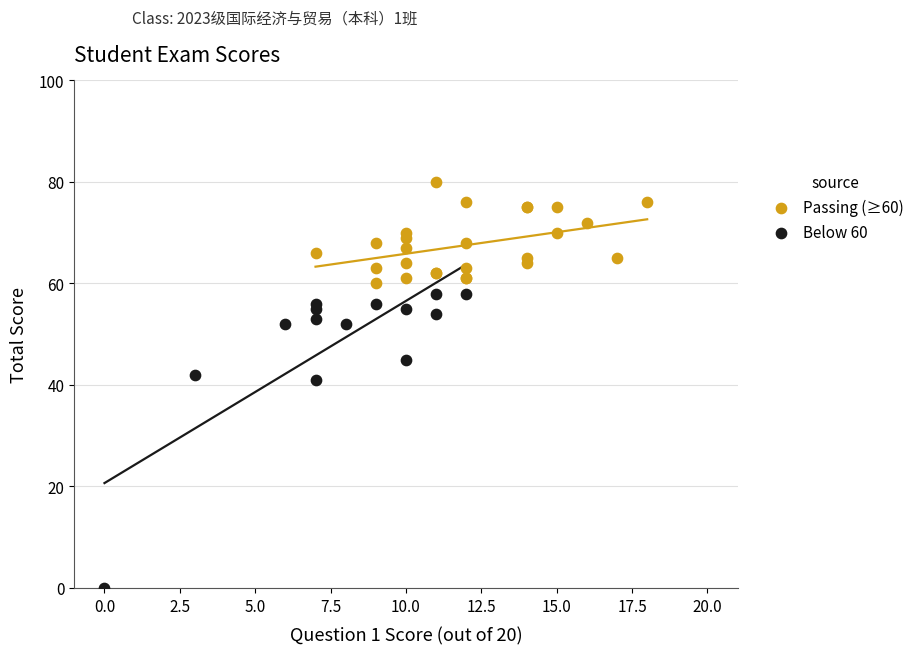

Which series contains the lowest Y value?

Below 60